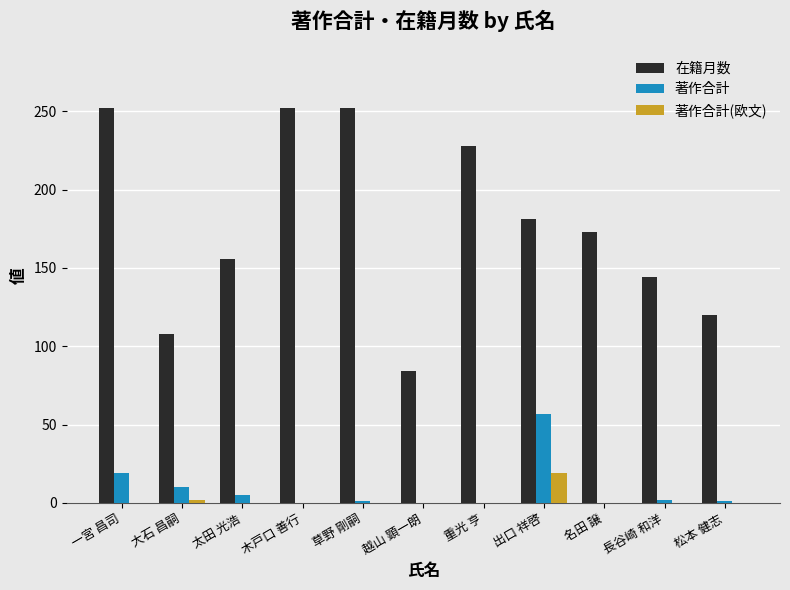

What is the sum of all 著作合計 values?

95